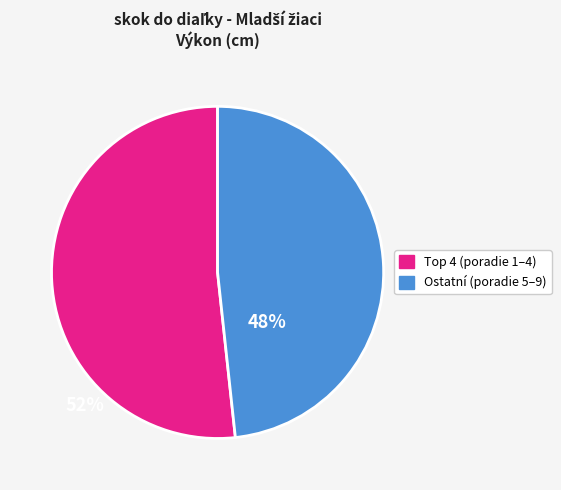

Is there a majority slice in this chart?

Yes